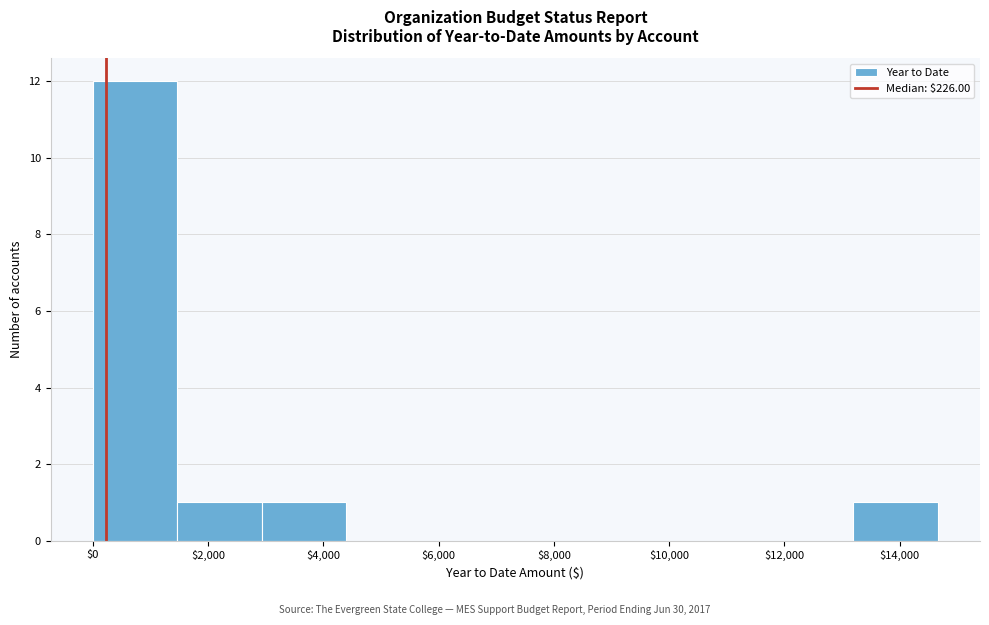

Reading left to right, transcribe this chart: for each bar, give the range it covers on the x-axis and its height. Neither the bar edges nor the heights are printed on the chart, so give them approximately, as read against the axes.

0 to 1400: 12
1400 to 3000: 1
3000 to 4400: 1
4400 to 5800: 0
5800 to 7400: 0
7400 to 8800: 0
8800 to 10200: 0
10200 to 11800: 0
11800 to 13200: 0
13200 to 14600: 1